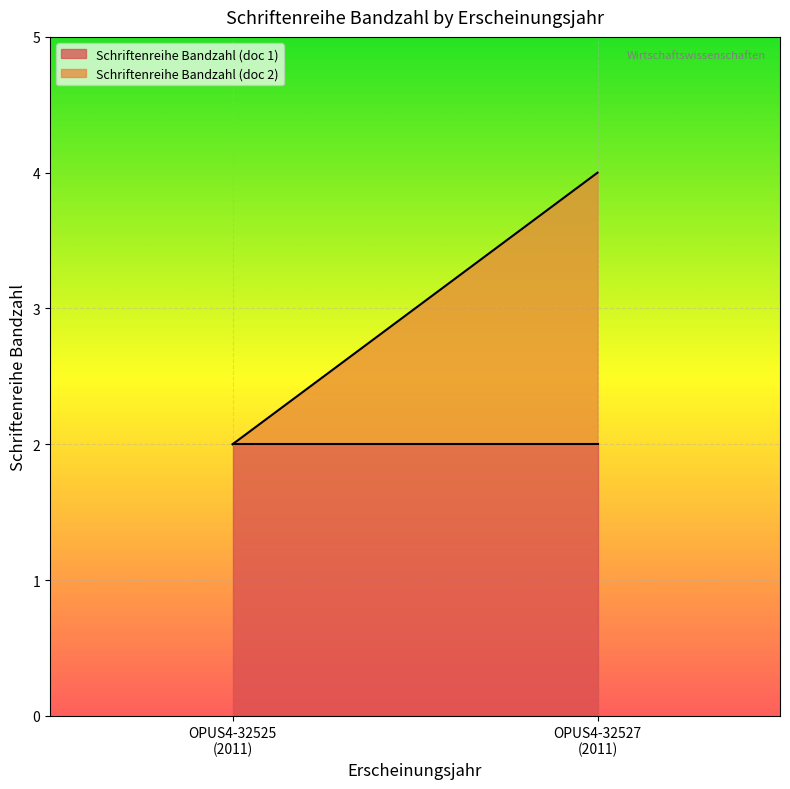

What is the sum of the values at 2011 and 2011?

6